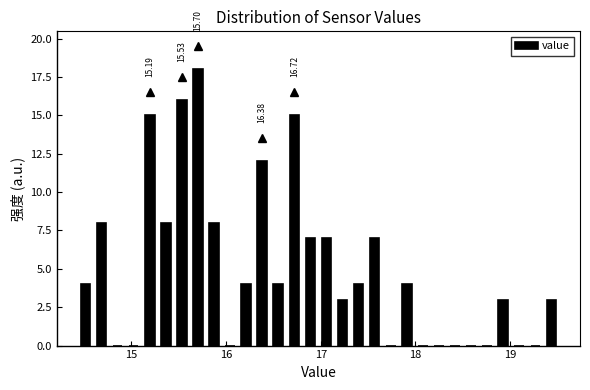

Read against the x-axis, roughly where is the centre of the tallest bar?

15.7